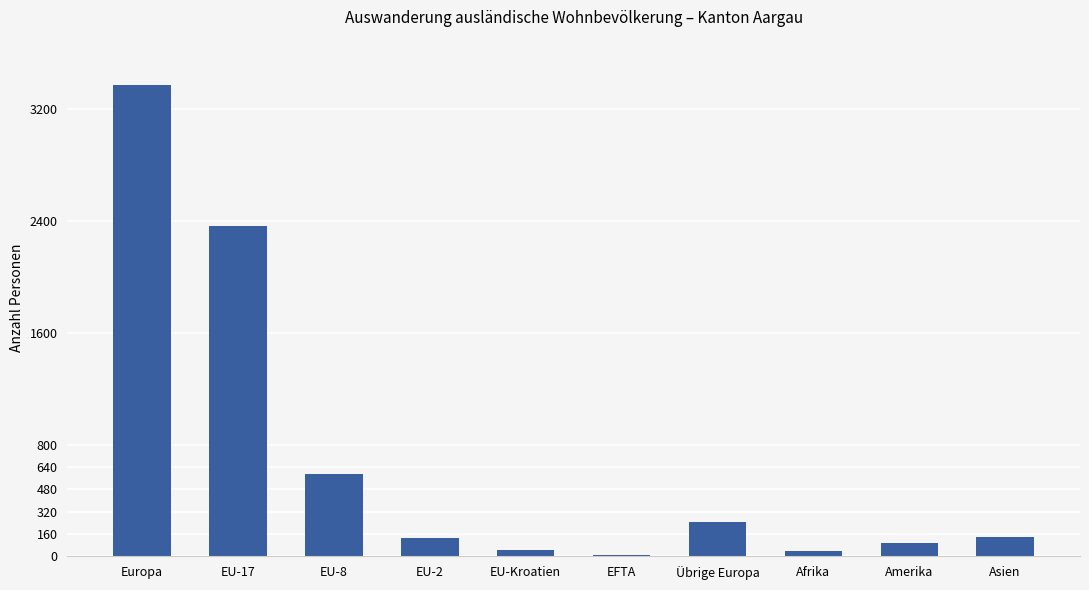

Which label corresponds to the largest value in the chart?

Europa